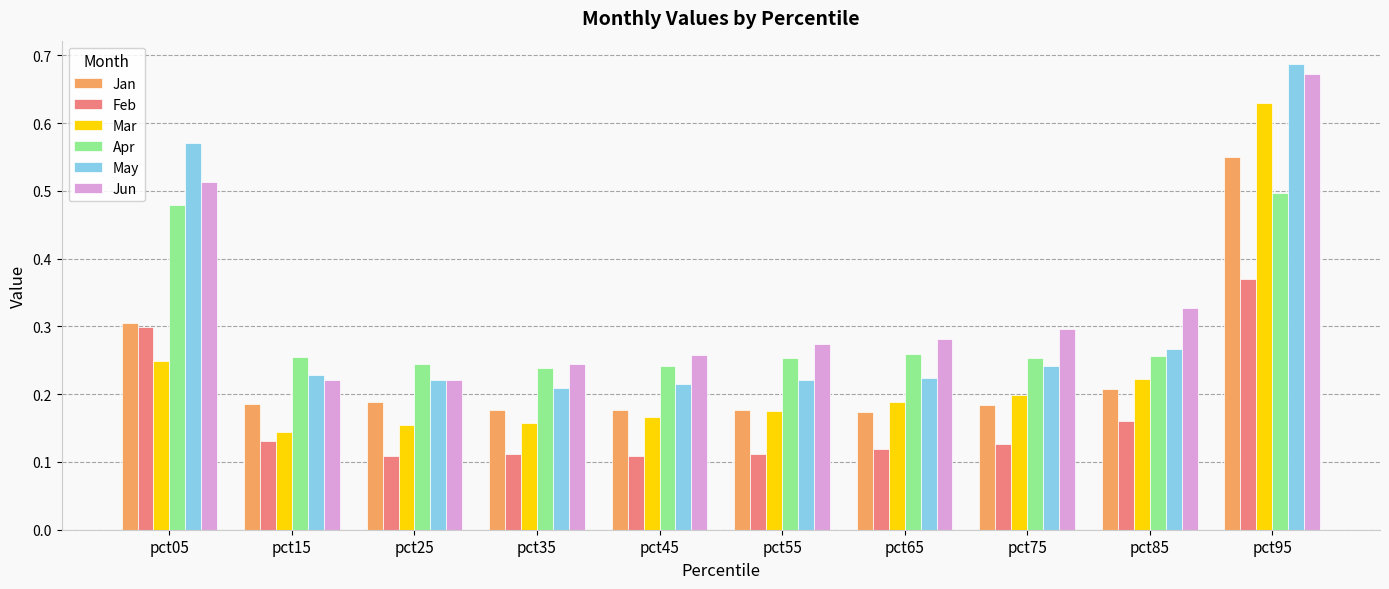

Count the Mar values in the range 0 to 1.

10